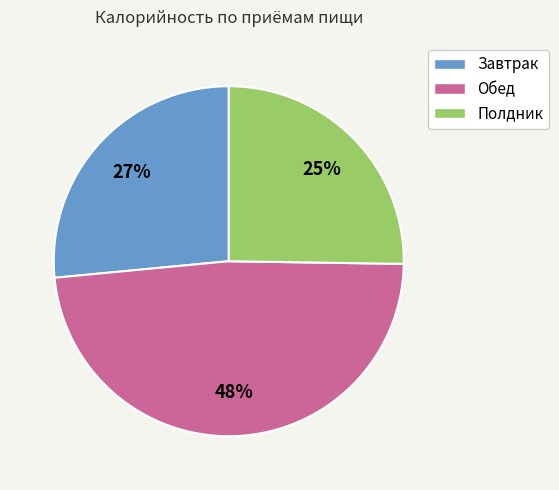

Is it true that Завтрак is 27% of the pie?

True